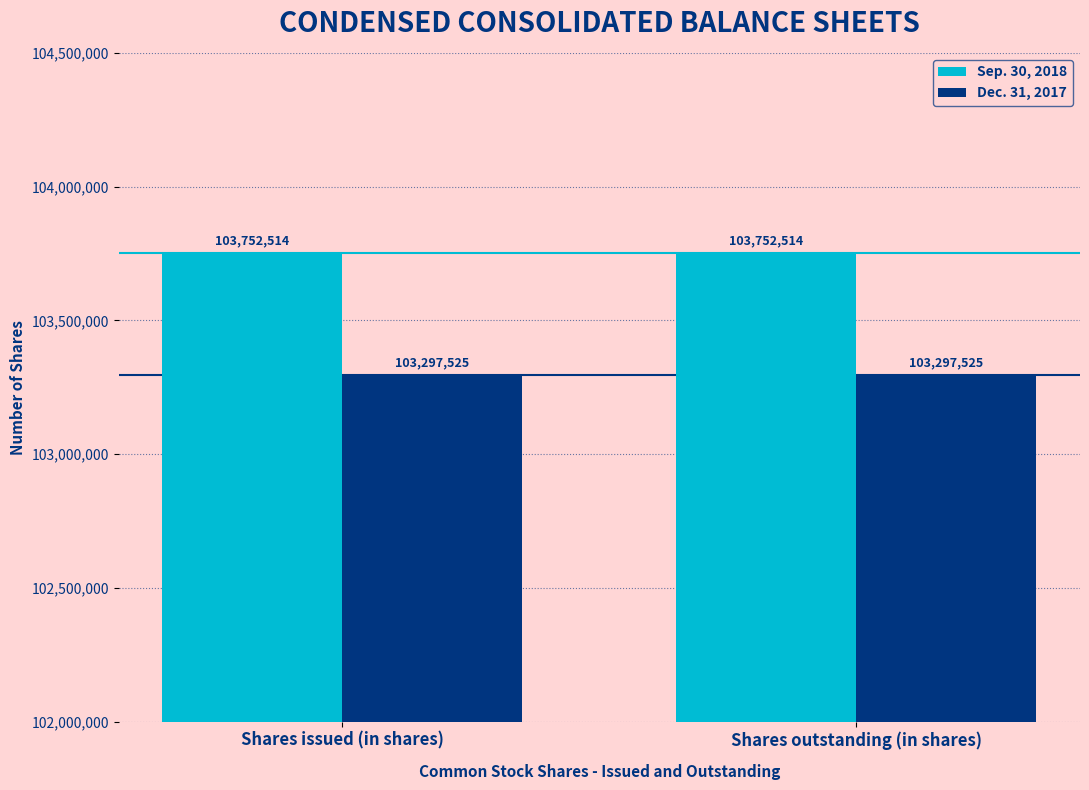

What is the difference between the highest and lowest values at Shares outstanding (in shares)?

454989